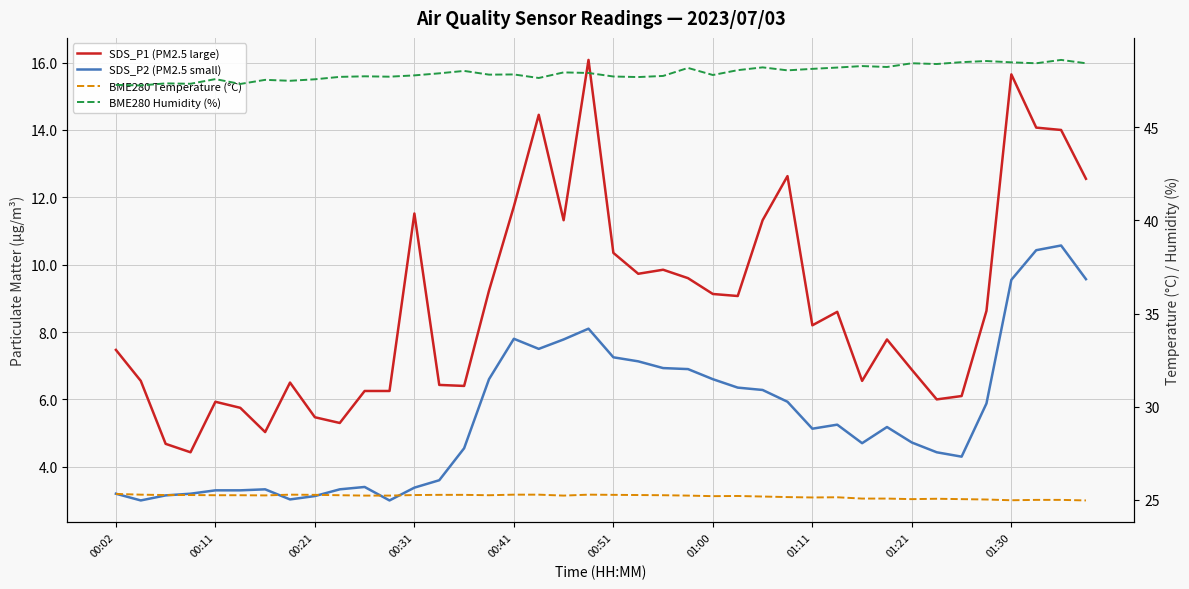

True or false: BME280 Humidity (%) and BME280 Temperature (°C) intersect in this chart.

False